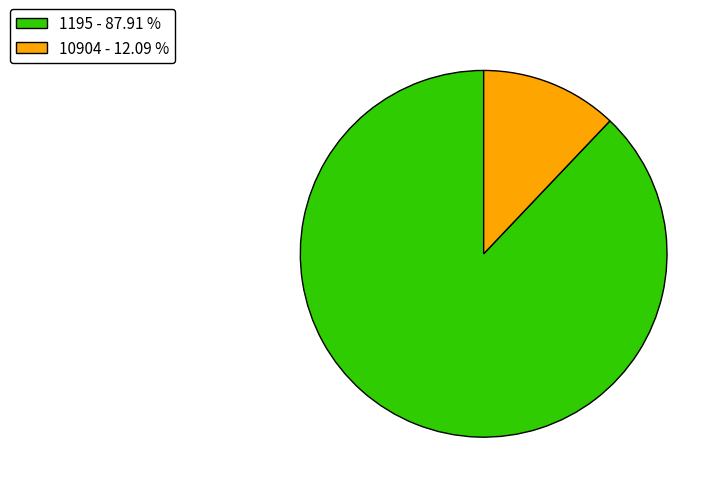

Is the sum of 10904 and 1195 greater than half?

Yes